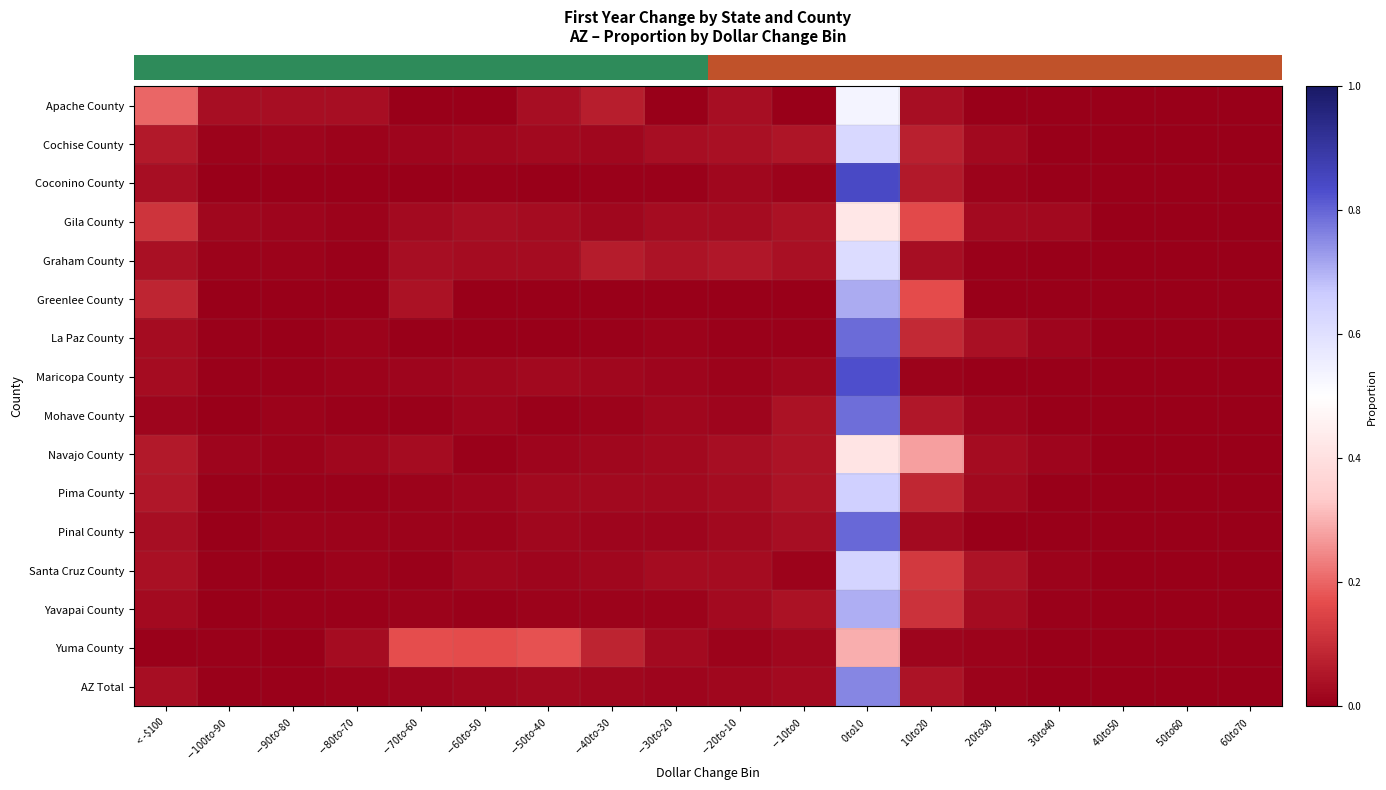

How many series are shown in this chart?

16